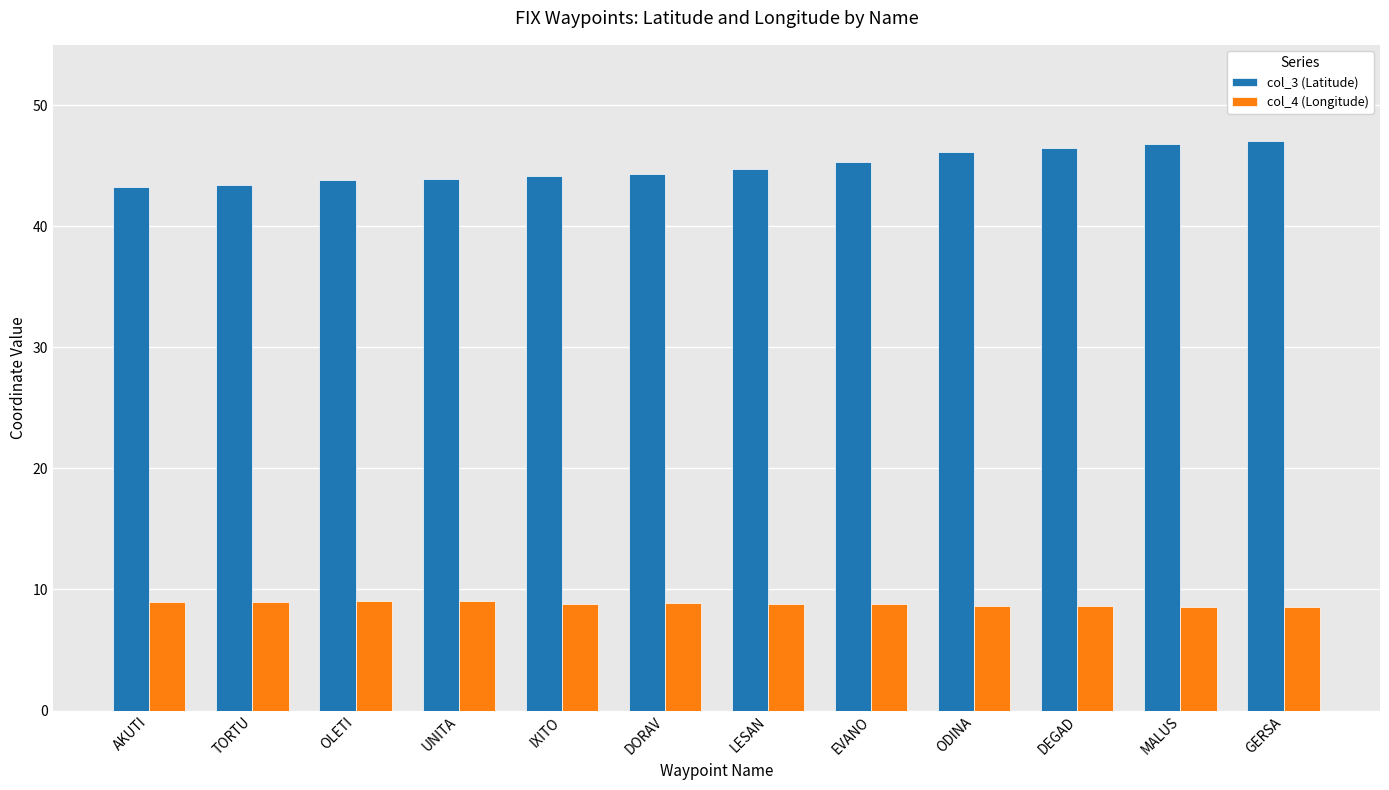

What is the approximate value of col_3 (Latitude) at EVANO?

45.3